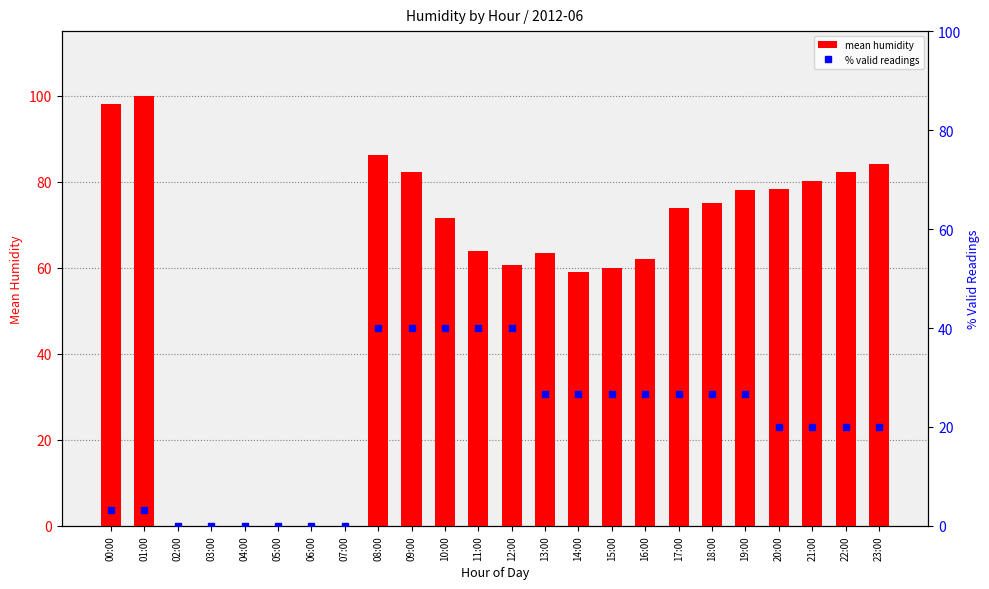

Which series has the largest total across all categories?

mean humidity